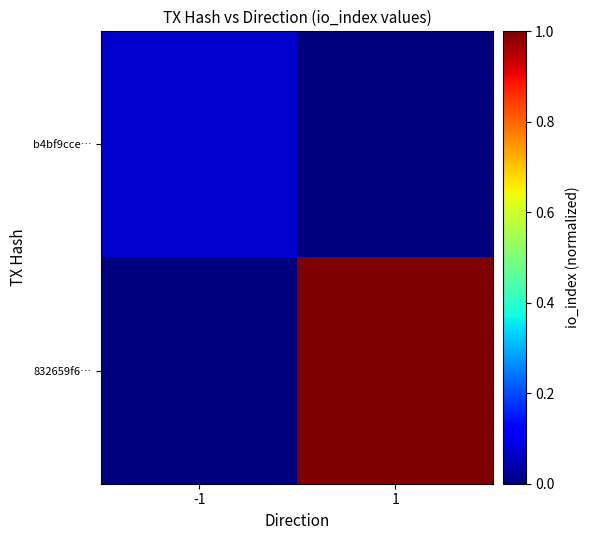

Reading right to left, what are all the values shown in this chart?

b4bf9cce…: 1=0.0	-1=0.1
832659f6…: 1=1.0	-1=0.0